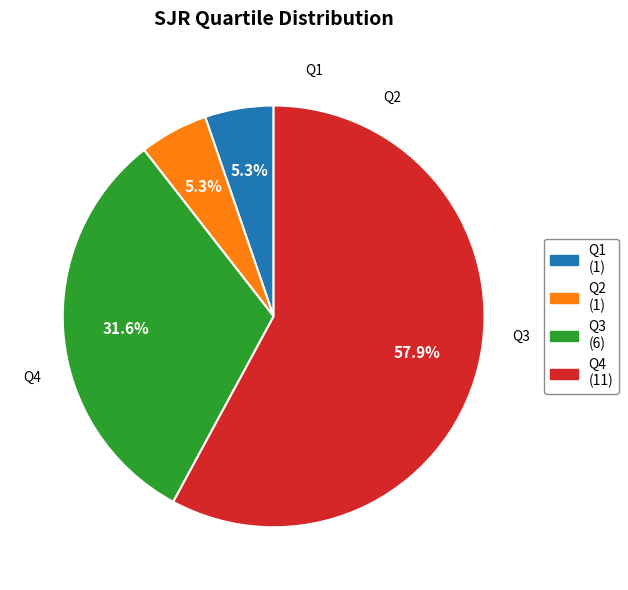

How much of the chart is everything except Q3 (6)?

68.4%